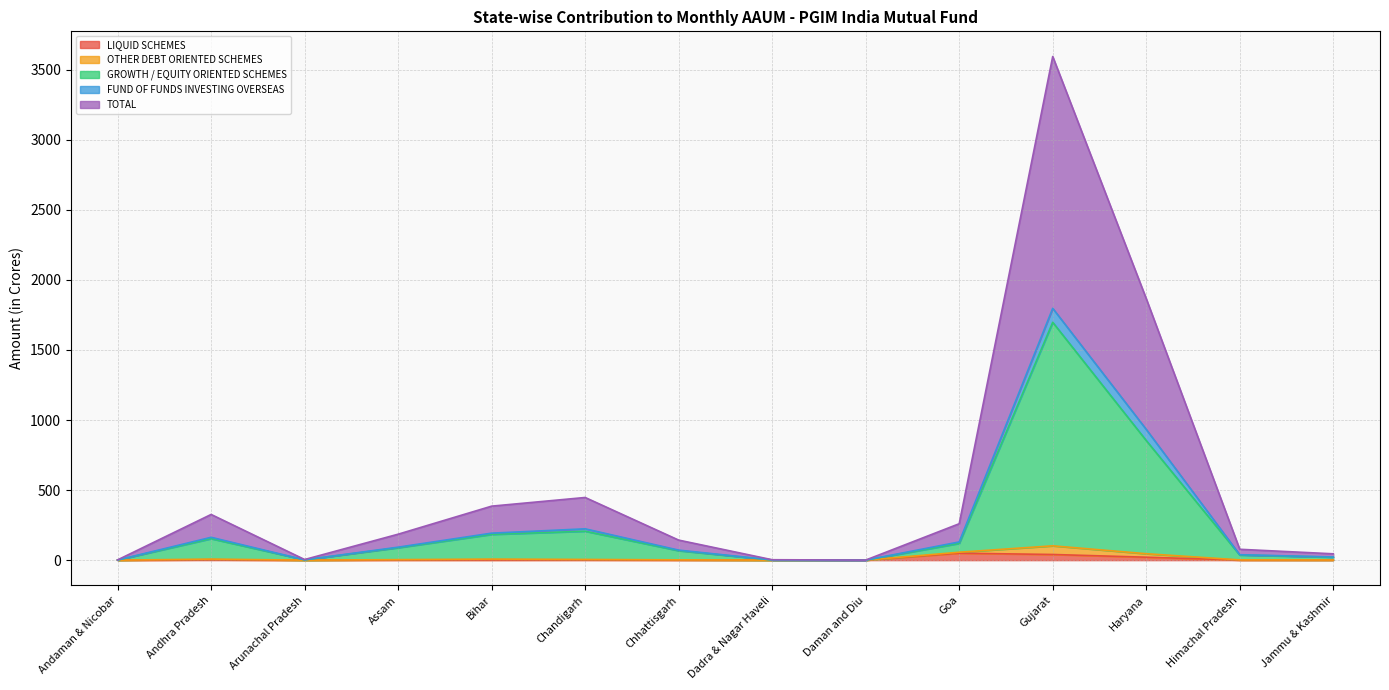

Which category has the highest value across all series?

Gujarat